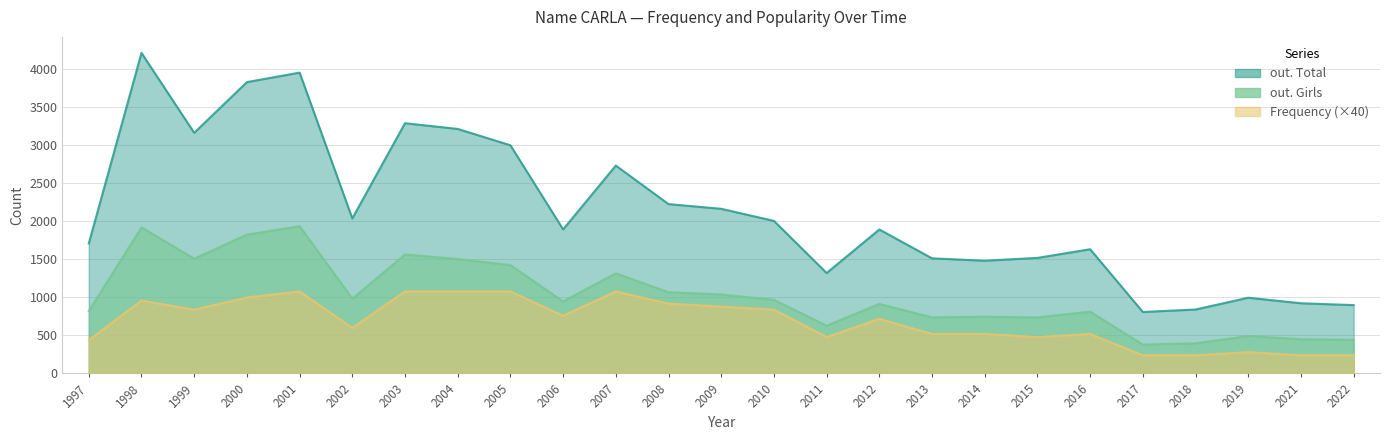

What is the difference between the Frequency values at 2005 and 1998?

120